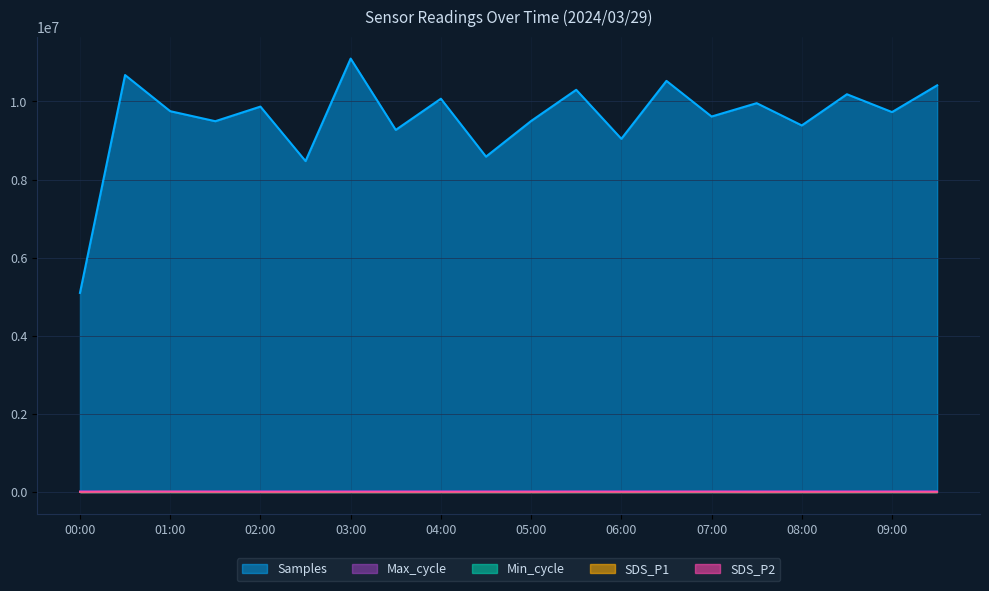

How many lines are shown in the chart?

5